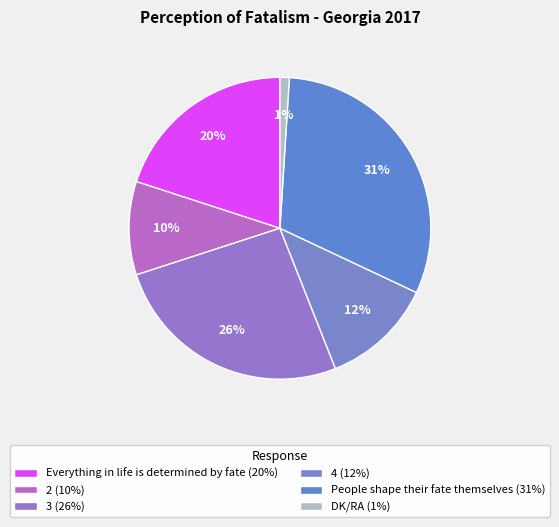

How many segments does this pie chart have?

6